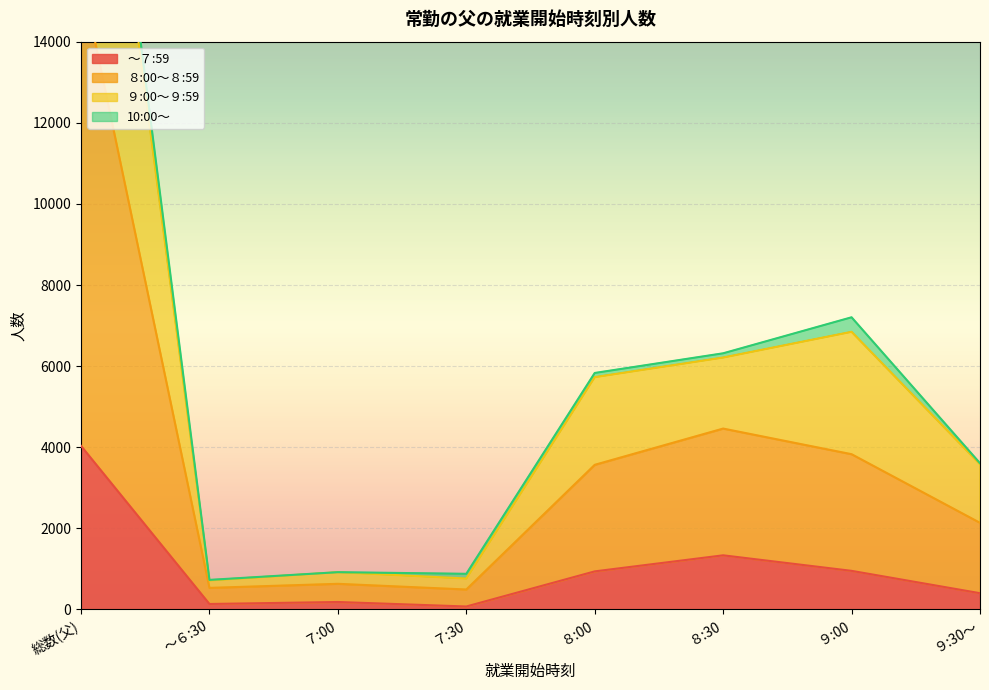

True or false: ９:00～９:59 has a value of 3606 at ９:30～.

True